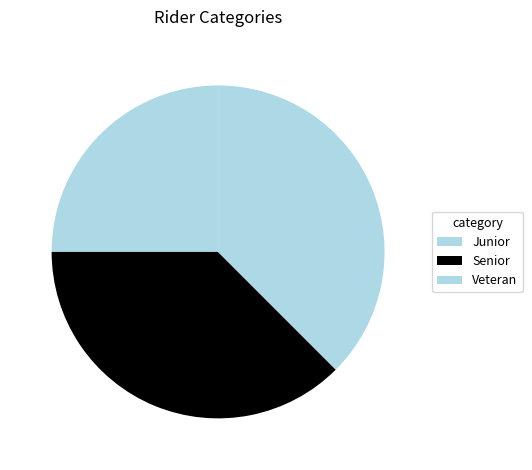

How many slices are in this pie chart?

3